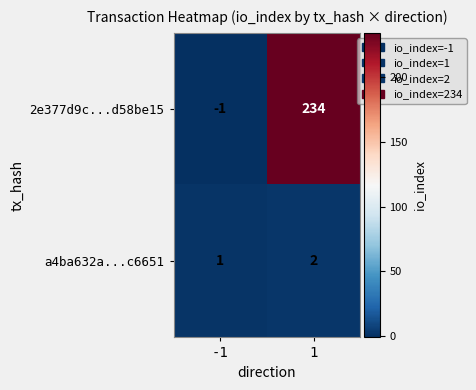

What is the maximum value for 2e377d9c...d58be15?

234